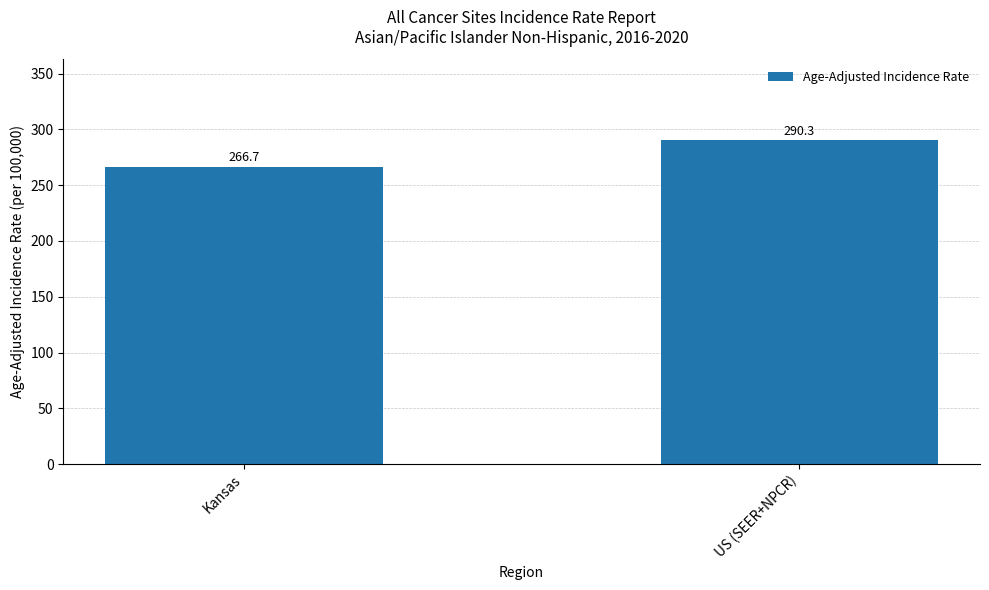

Reading left to right, extract all data points from this chart.

Kansas=266.7	US (SEER+NPCR)=290.3